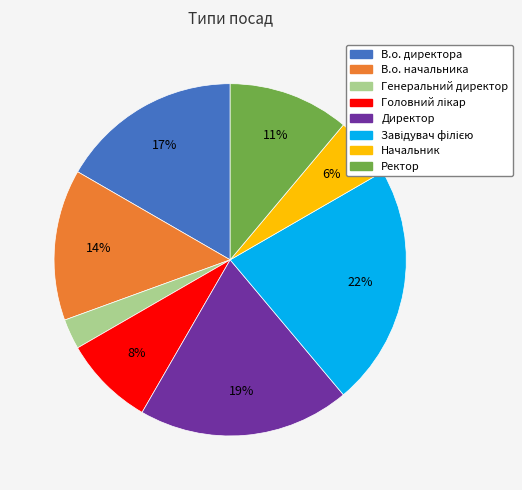

Which category has the smallest portion of the pie?

Генеральний директор